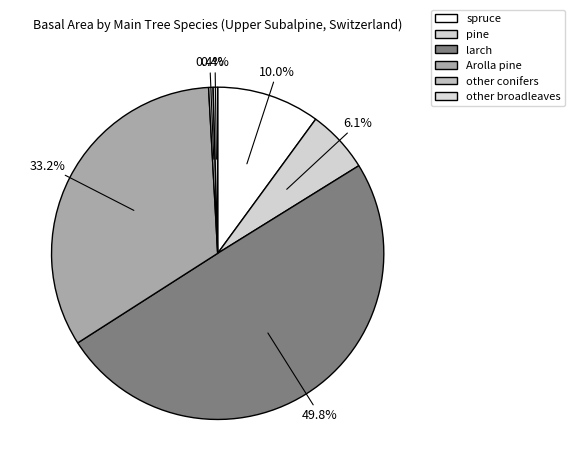

Is there a majority slice in this chart?

No